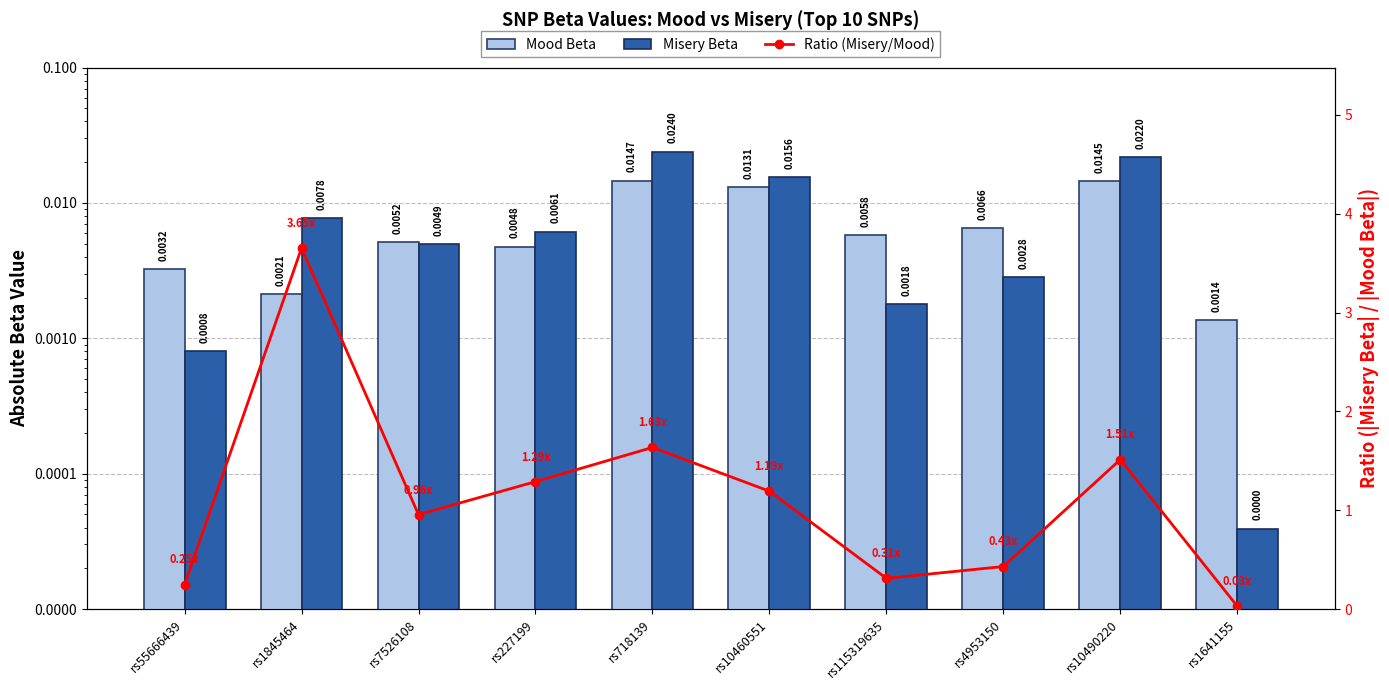

The Misery Beta series shows 0.0 at rs4953150. True or false?

False